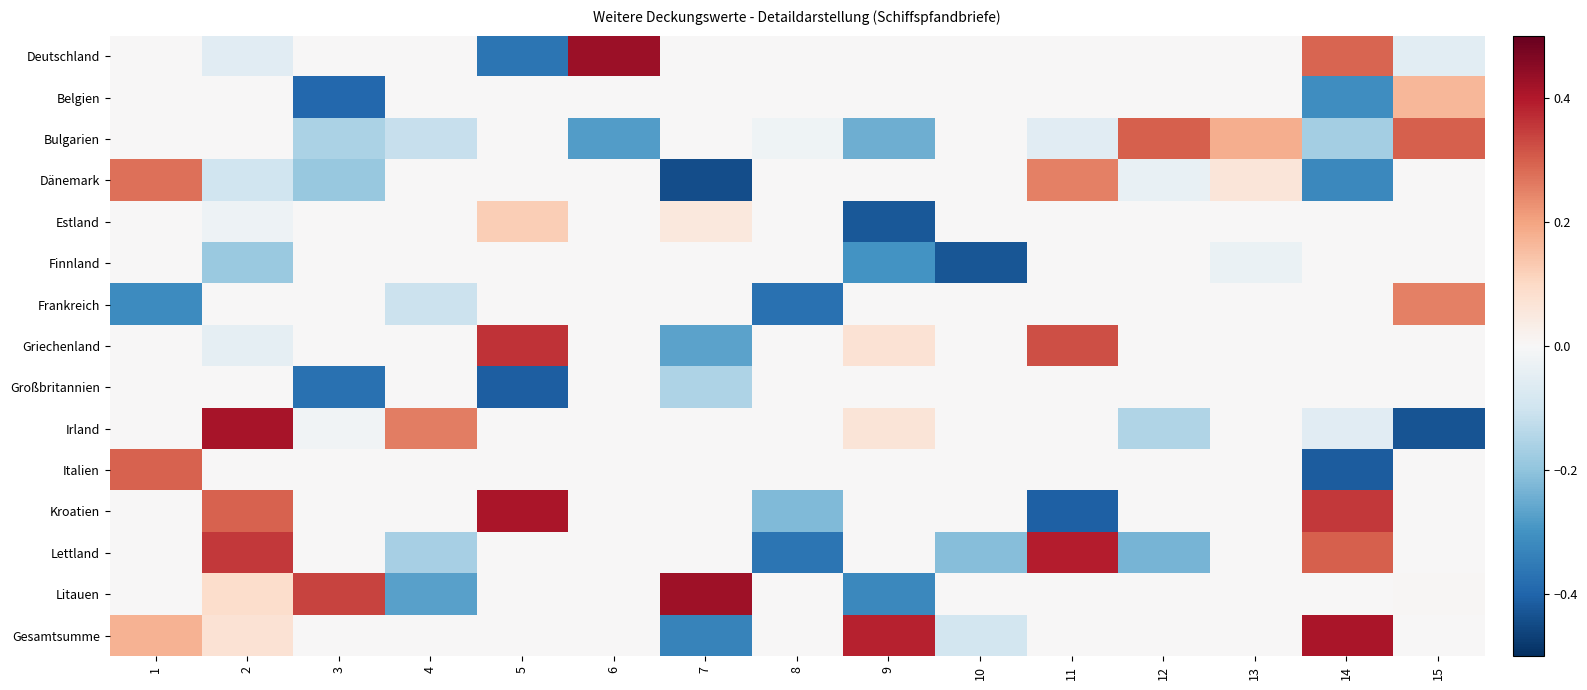

Between 5 and 13, which series saw the biggest shift?

Großbritannien